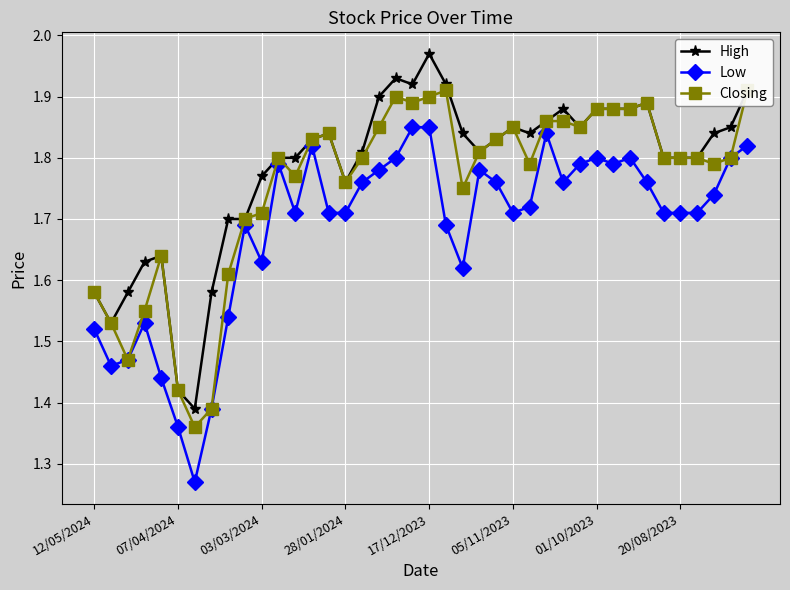

True or false: High has more than 1 points higher than both neighbors.

True